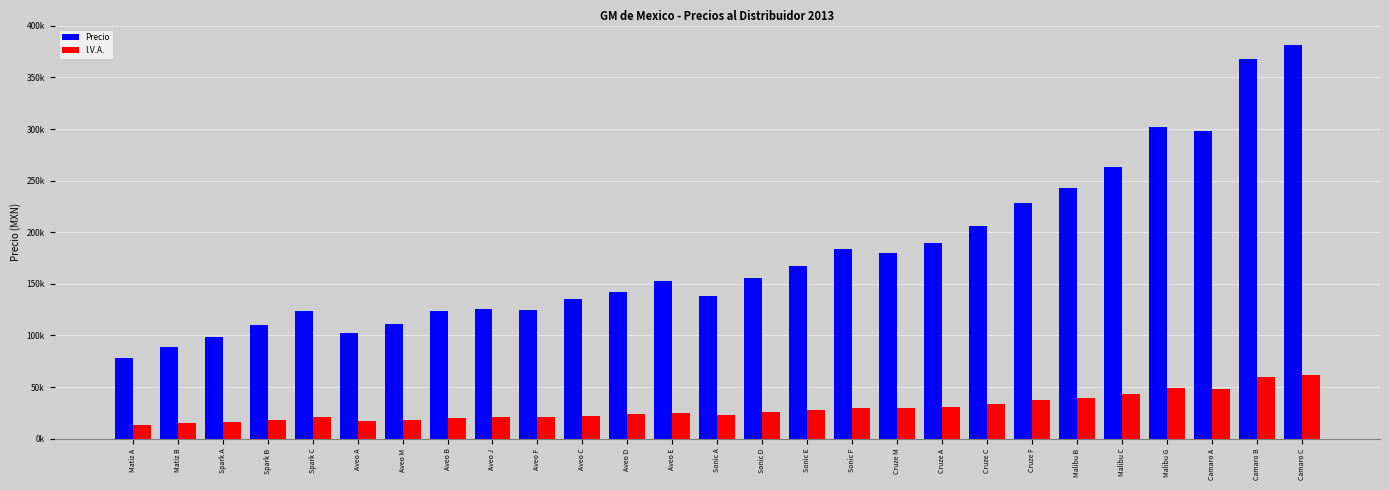

List the series in order of their overall mean, highest first.

Precio, I.V.A.